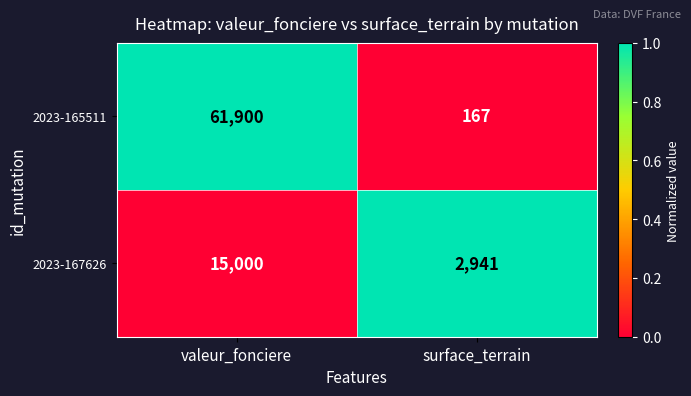

Where is 2023-167626 nearest to the value 8970?

surface_terrain